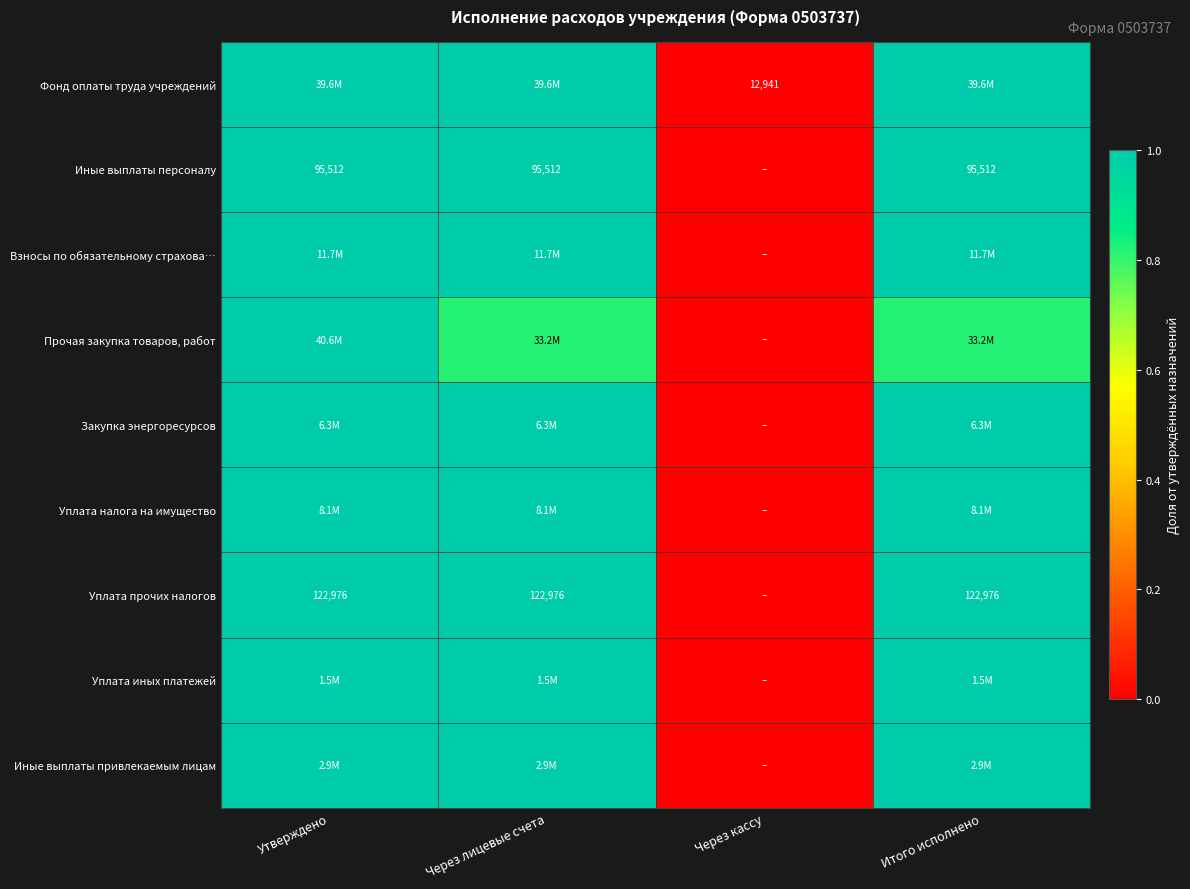

Which category has the highest value in the Уплата иных платежей series?

Утверждено